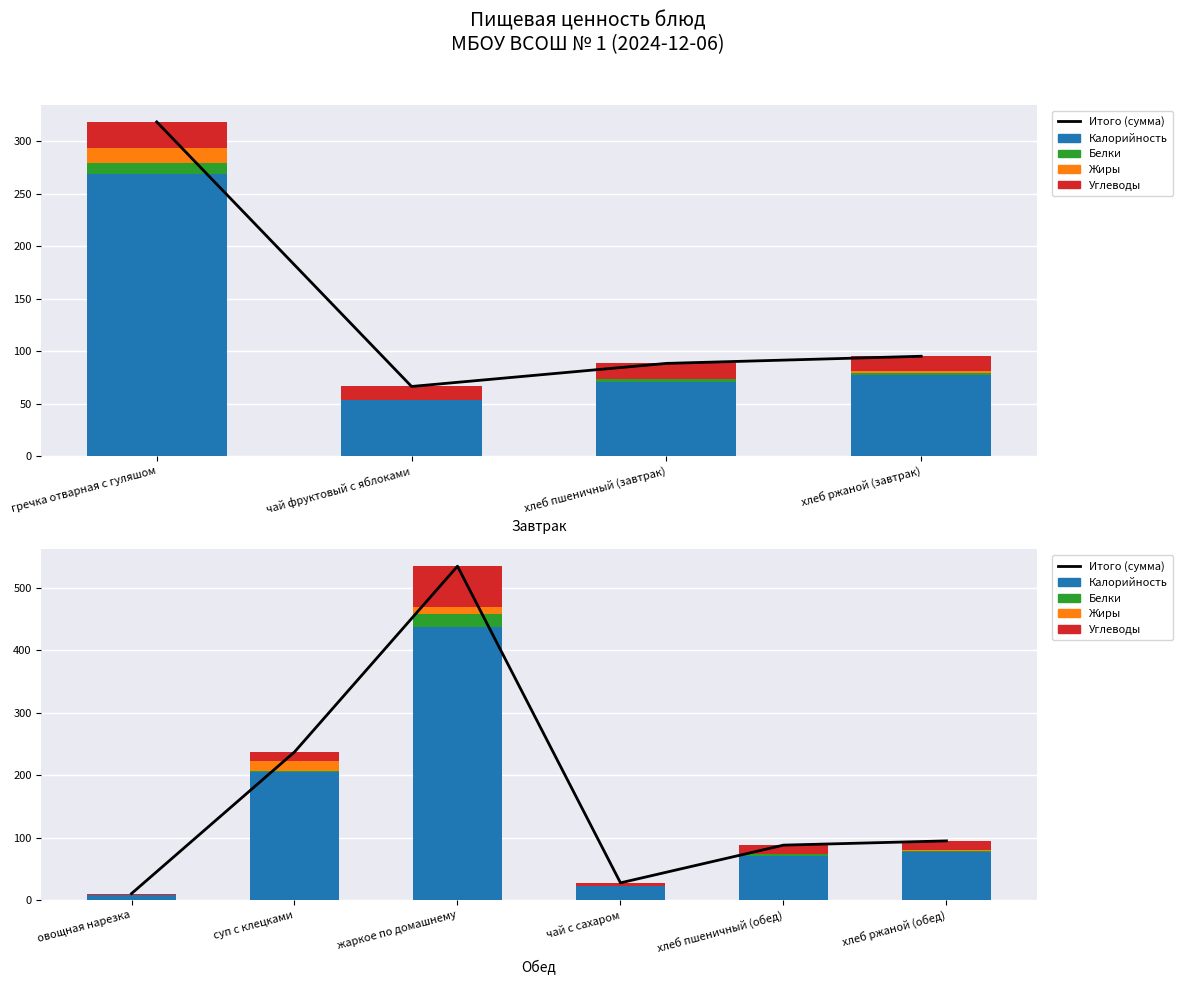

The Углеводы series shows 2.7 at овощная нарезка. True or false?

False